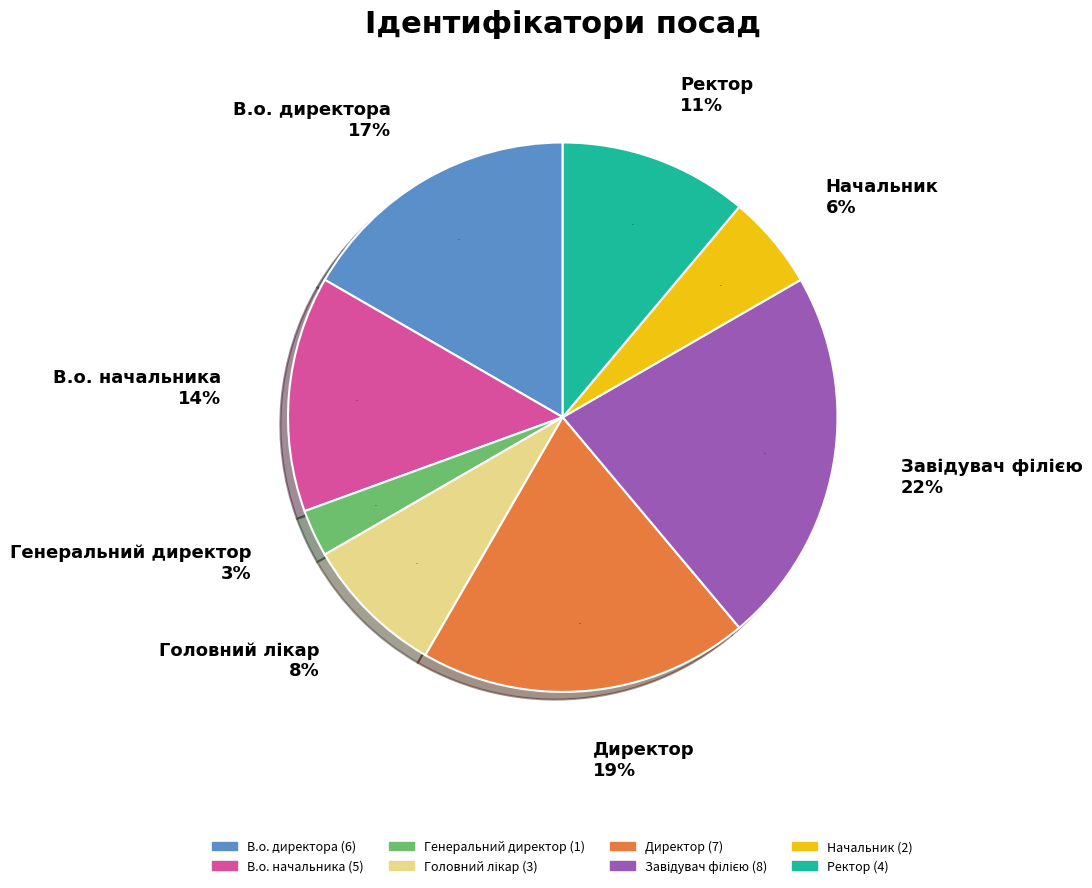

Rank the categories by value from lowest to highest.

Генеральний директор, Начальник, Головний лікар, Ректор, В.о. начальника, В.о. директора, Директор, Завідувач філією